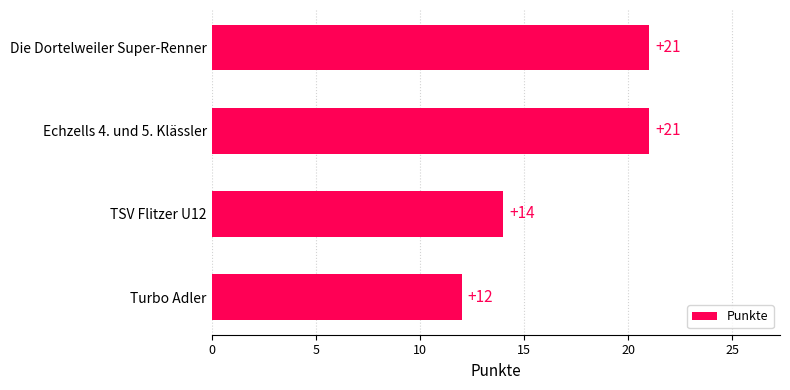

Reading bottom to top, list all the values displayed in this chart.

Turbo Adler=12	TSV Flitzer U12=14	Echzells 4. und 5. Klässler=21	Die Dortelweiler Super-Renner=21